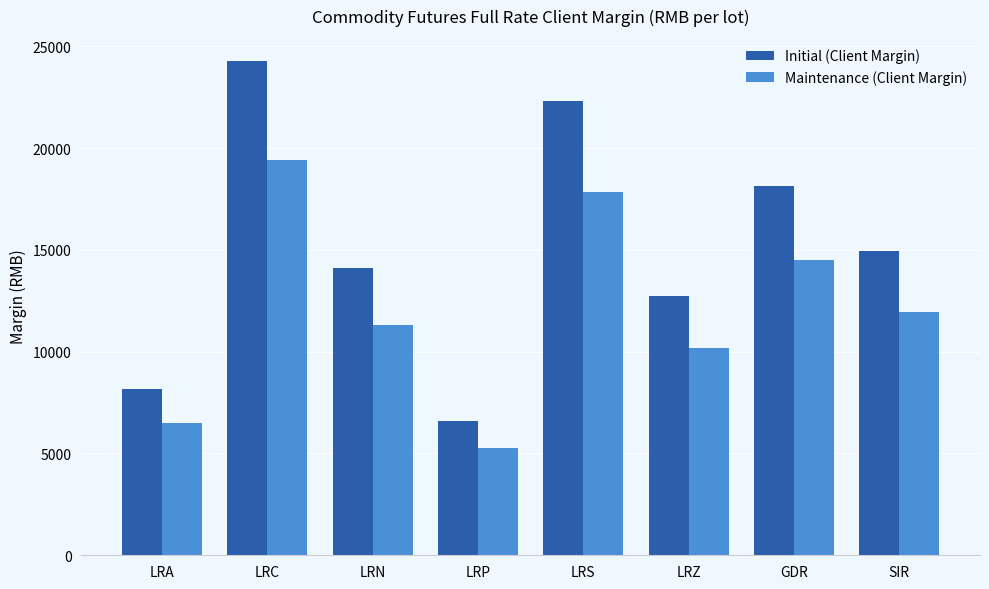

Reading left to right, what are all the values shown in this chart?

Initial (Client Margin): LRA=8152	LRC=24285	LRN=14111	LRP=6610	LRS=22290	LRZ=12714	GDR=18127	SIR=14922
Maintenance (Client Margin): LRA=6521	LRC=19428	LRN=11288	LRP=5288	LRS=17832	LRZ=10171	GDR=14501	SIR=11937